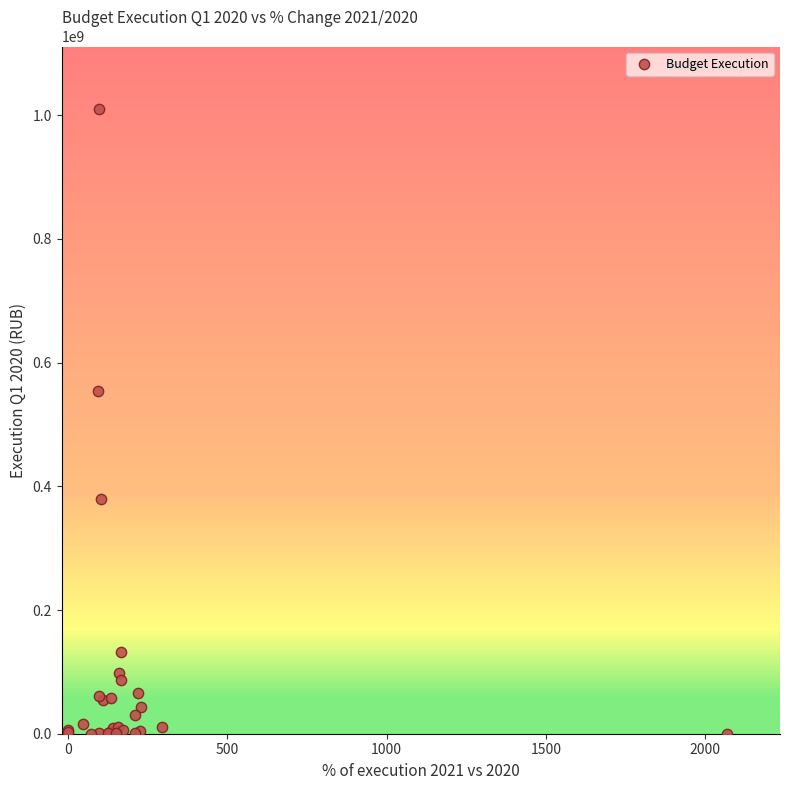

What Y value in the scatter plot is closest to 505148446?

553470096.9